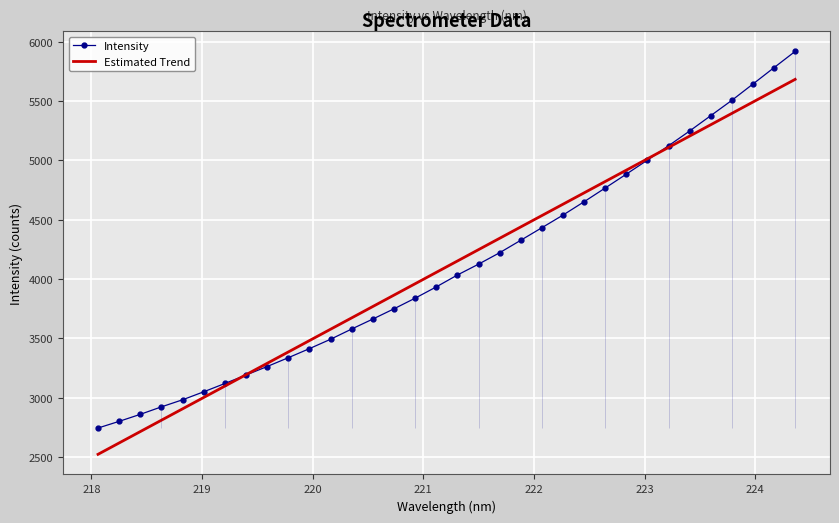

What is the lowest value of the Intensity series?

2744.1